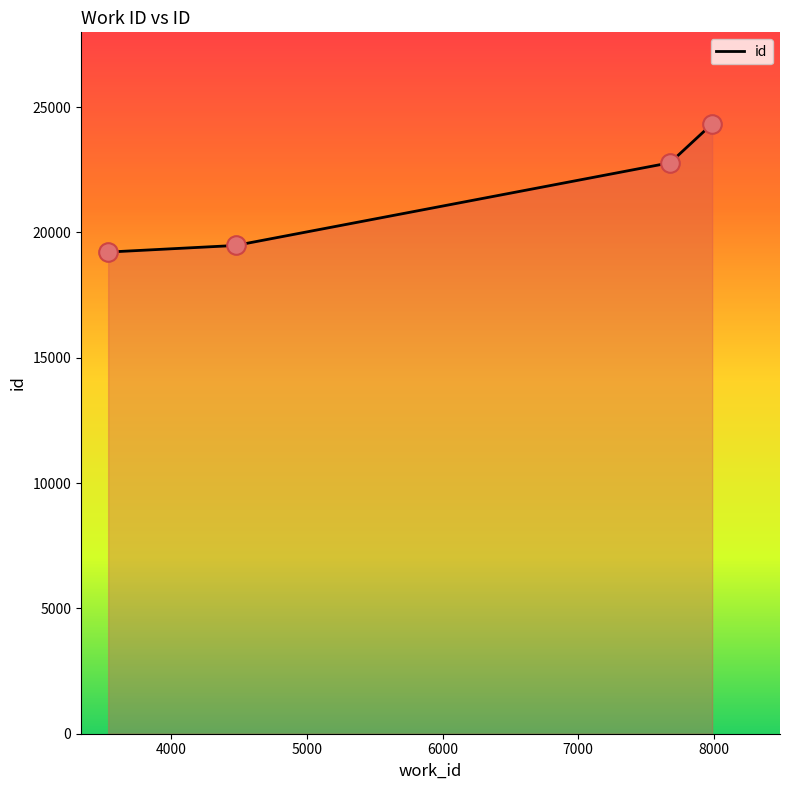

True or false: the data has more than 1 interior local peaks.

False